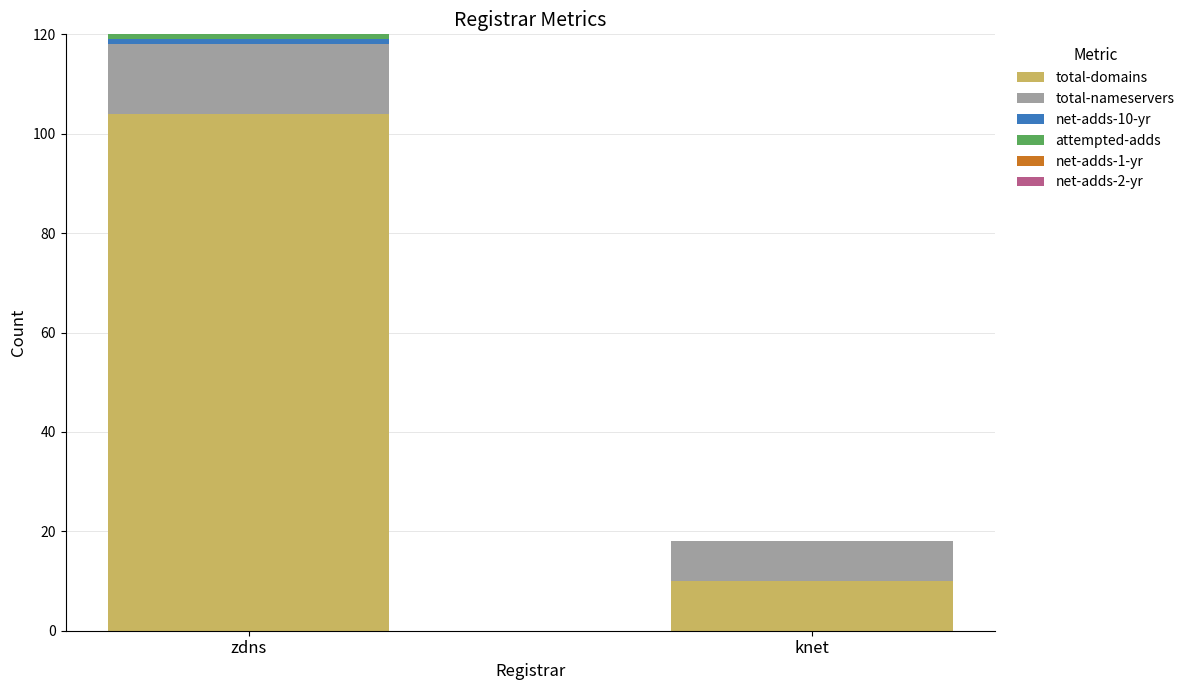

At which label does total-domains reach its peak?

zdns